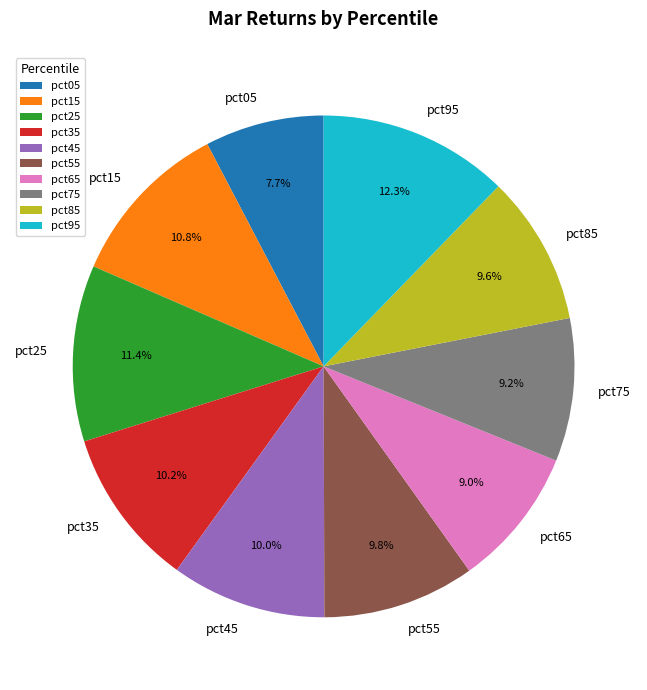

The pct25 slice represents 11% of the pie. True or false?

True